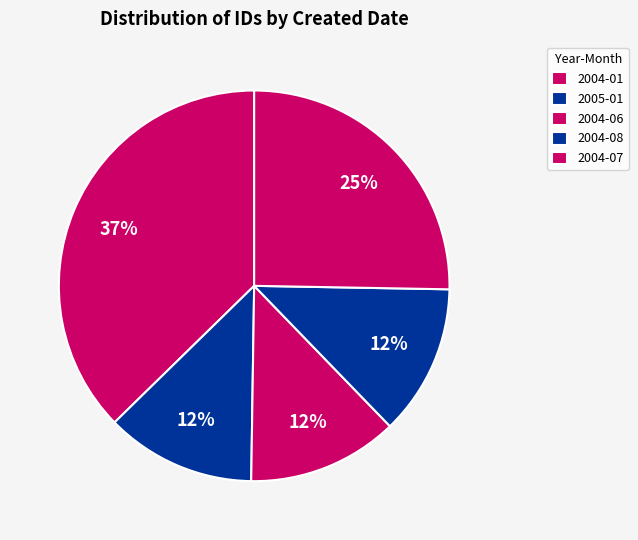

Count the number of slices in the pie.

5